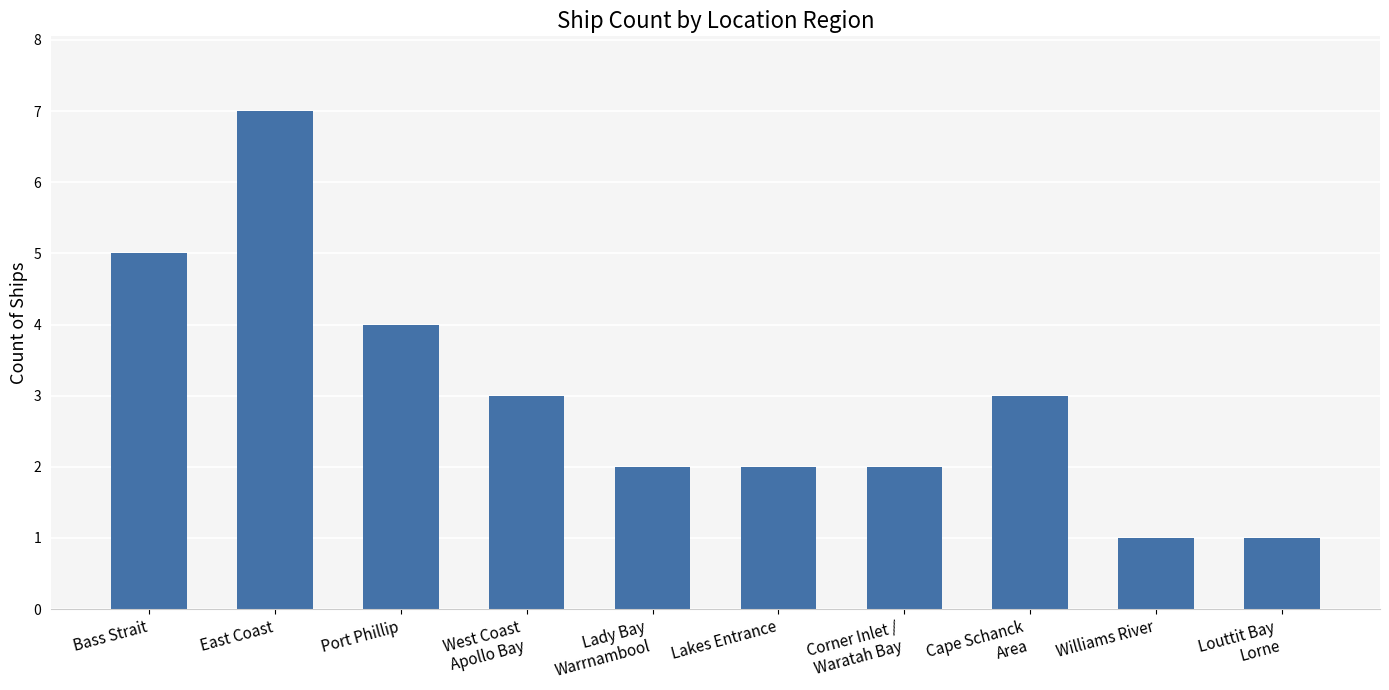

Which has a higher value, East Coast or West Coast
Apollo Bay?

East Coast